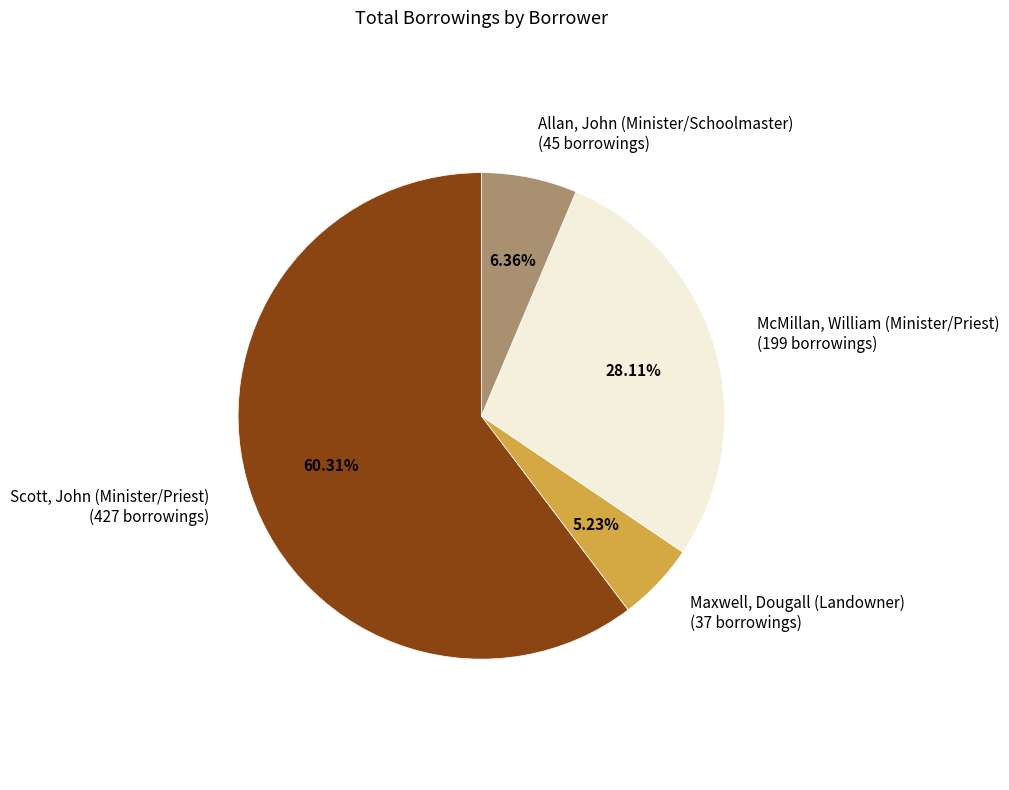

The McMillan, William (Minister/Priest) slice represents 21% of the pie. True or false?

False